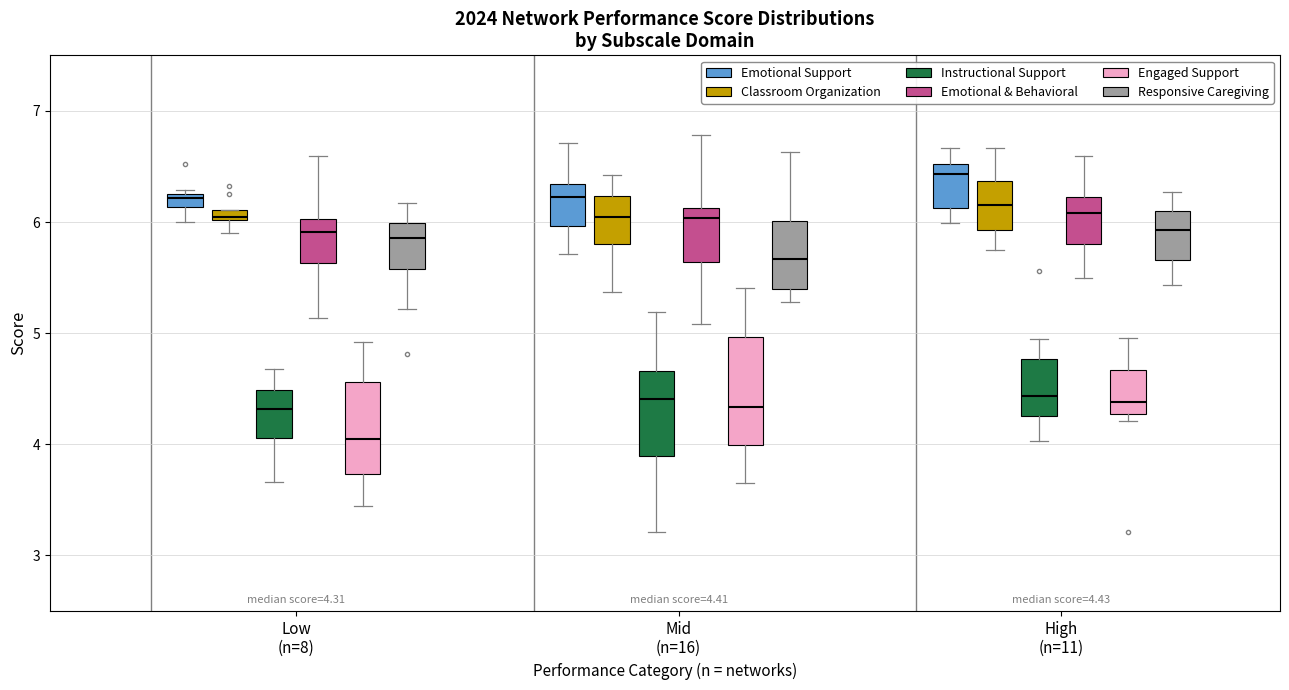

Which box is the tallest, from its lower edge to its upper edge?

Mid (n=16) (Engaged Support)